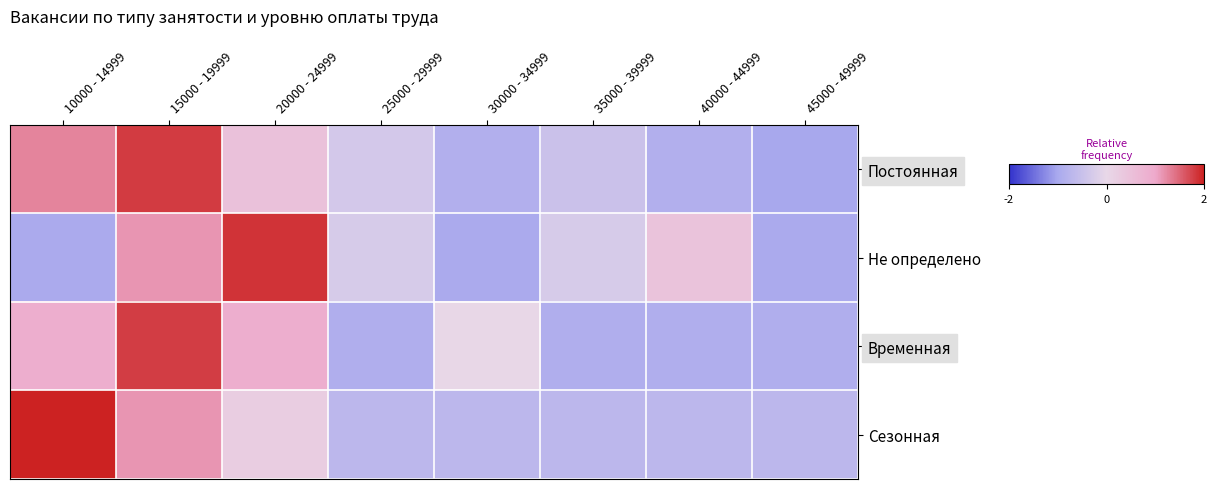

At 15000 - 19999, list the series in order from largest to smallest.

Постоянная, Временная, Не определено, Сезонная